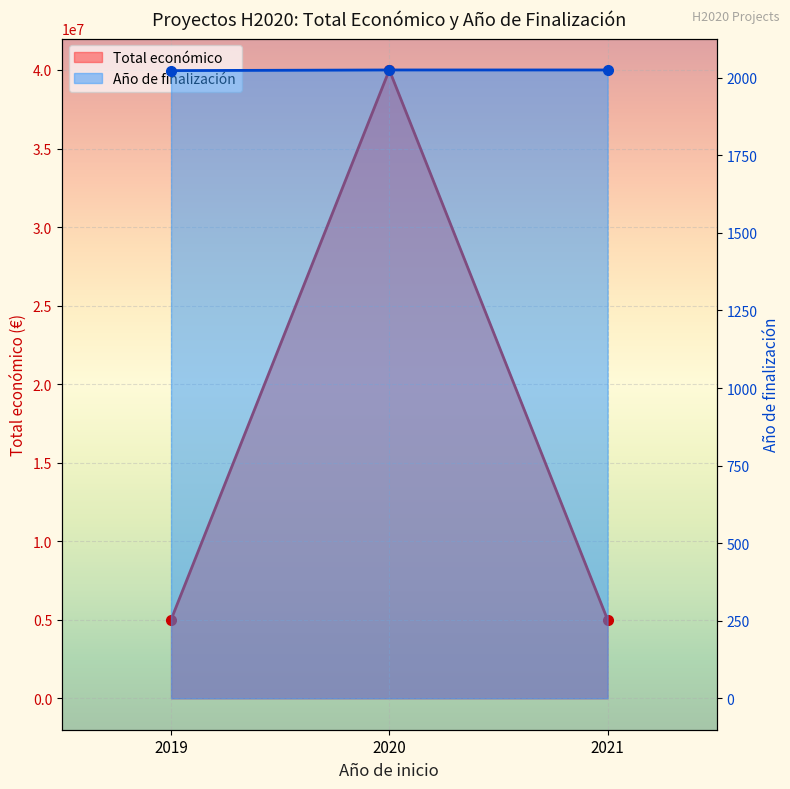

Which series has the largest range (max minus min)?

Total económico